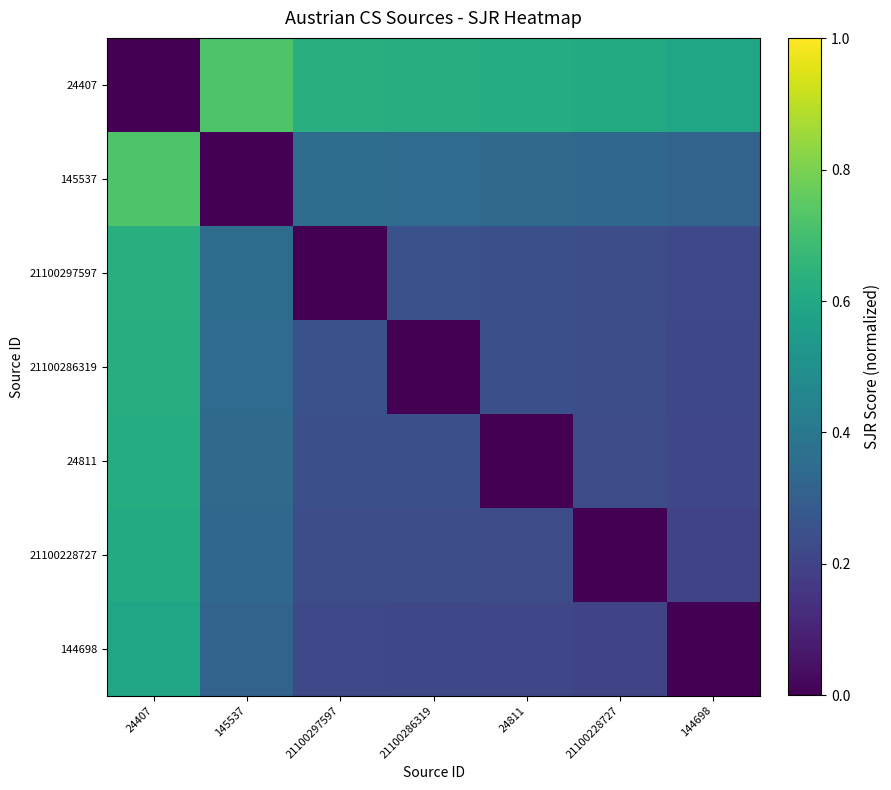

At 21100228727, list the series in order from smallest to largest.

21100228727, 144698, 24811, 21100286319, 21100297597, 145537, 24407